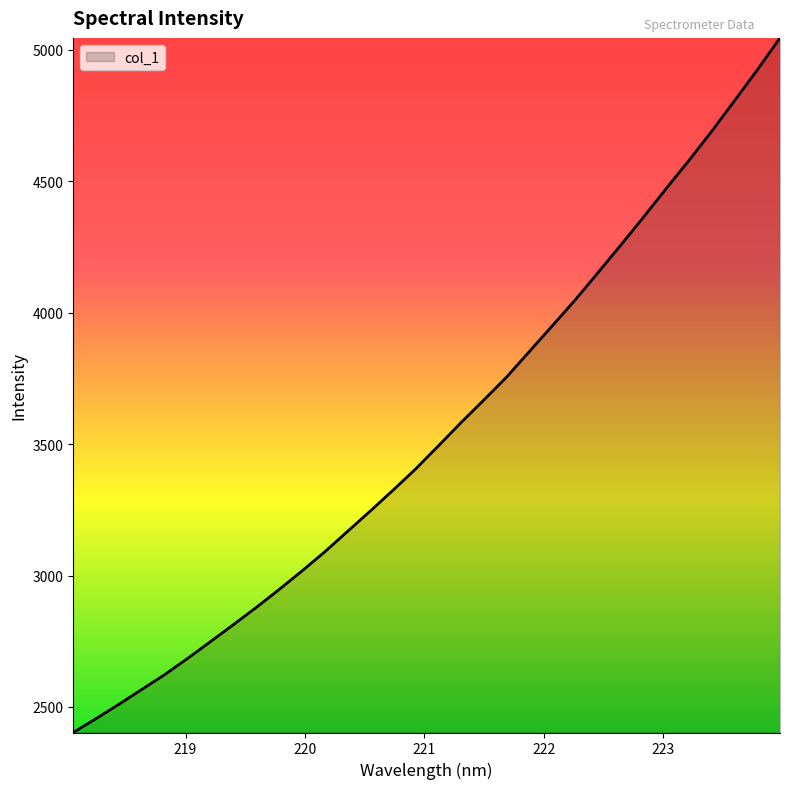

What is the greatest value displayed?

5045.5